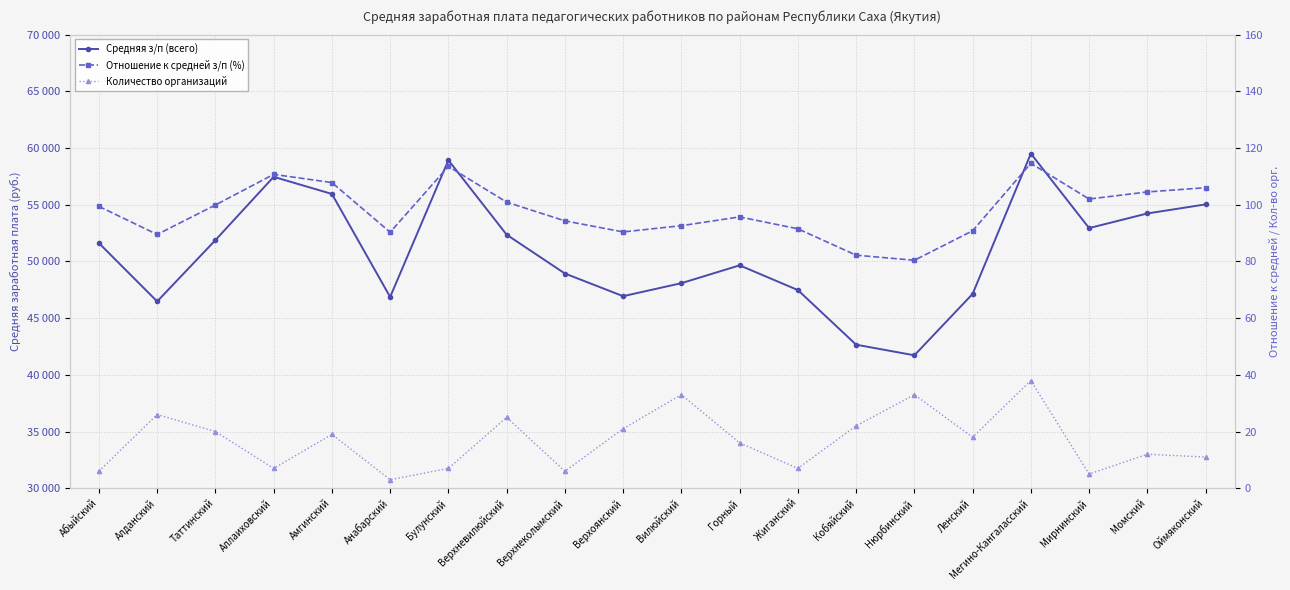

What is the label of the 12th point from the right?

Верхнеколымский